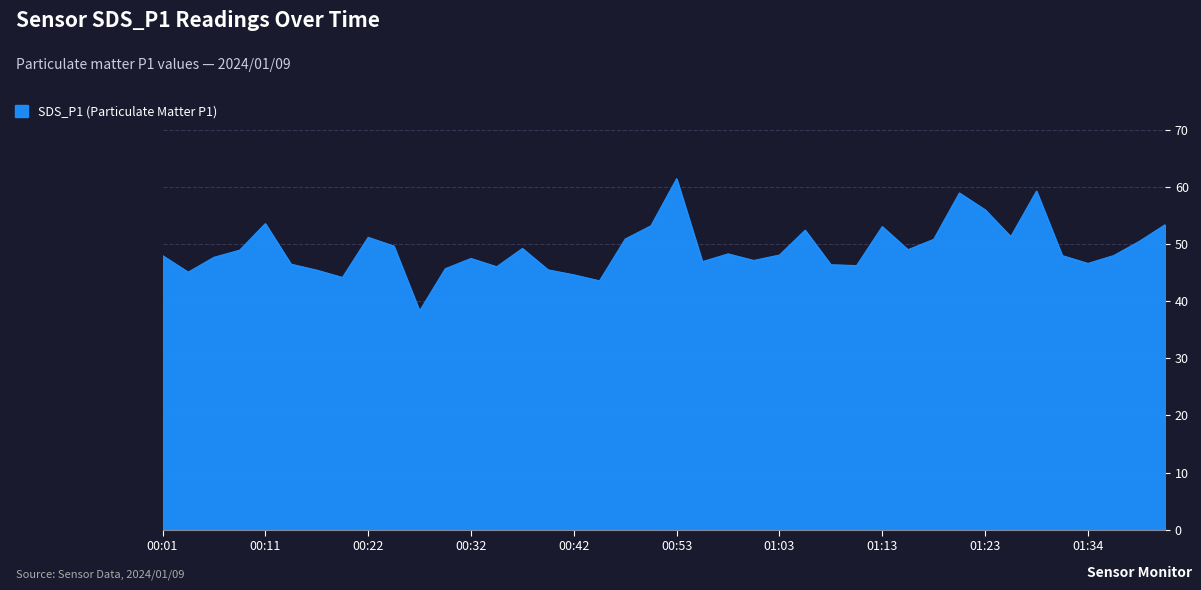

What is the minimum value shown in the chart?

38.3